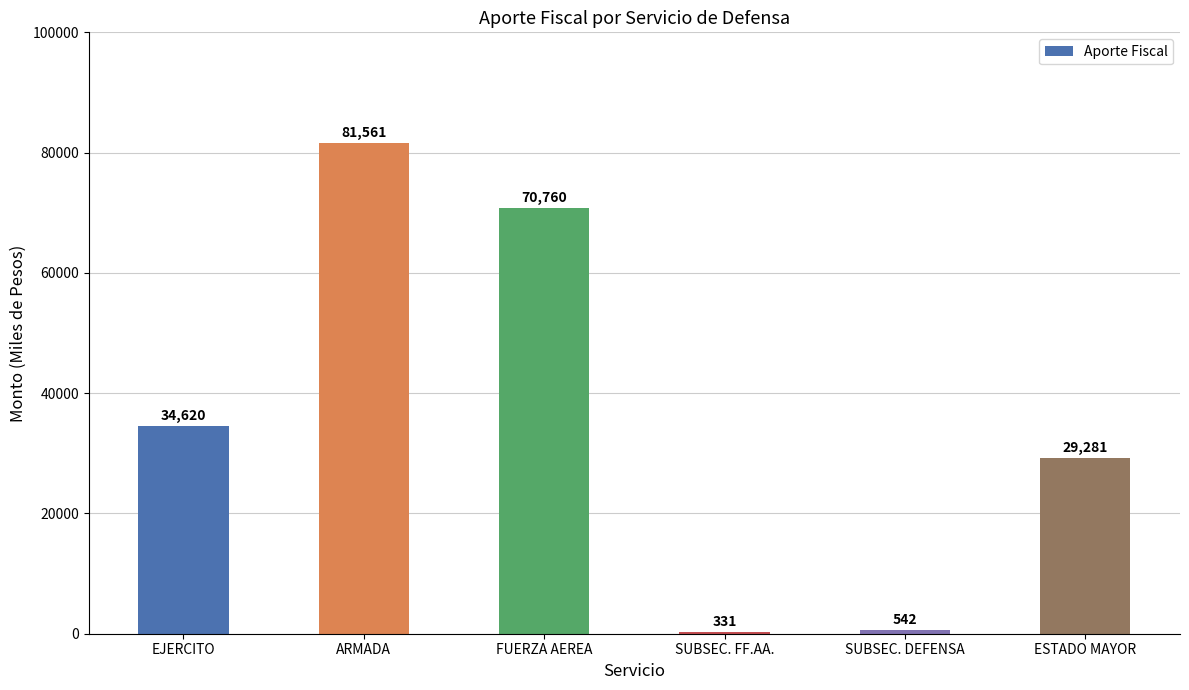

True or false: the data shows 7869 at EJERCITO.

False